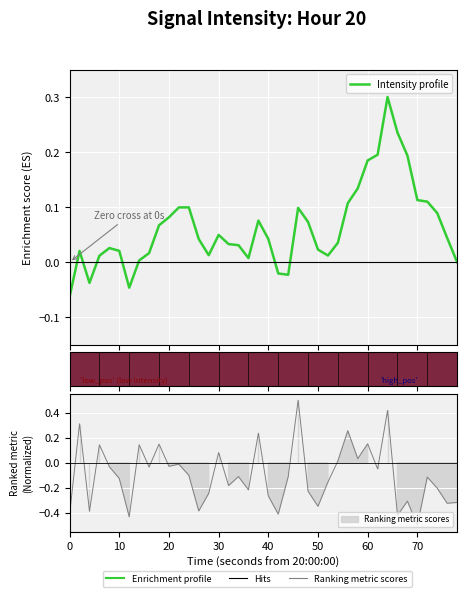

True or false: Intensity profile has more than 1 interior local peaks.

True